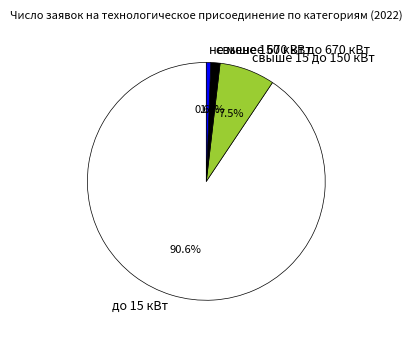

What percentage do не менее 670 кВт and до 15 кВт together represent?

91.2%